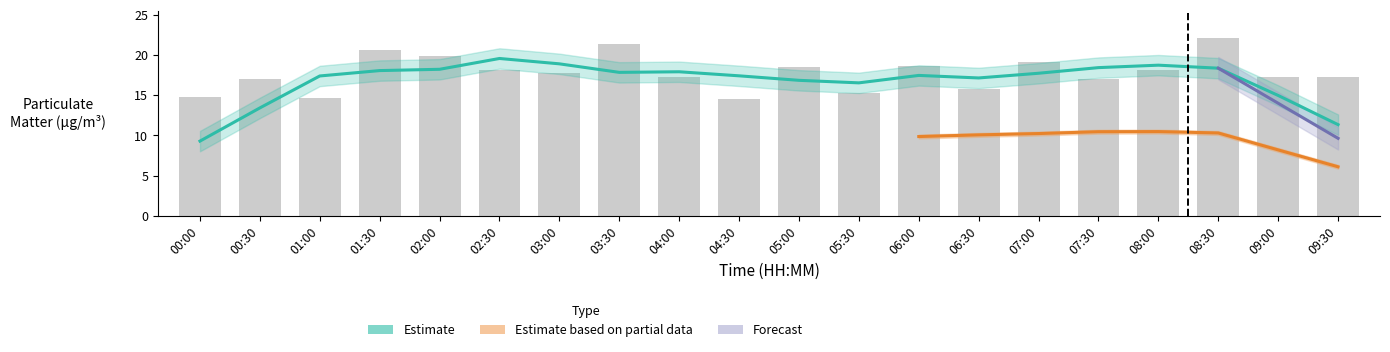

Between 04:00 and 08:00, which is larger?

08:00